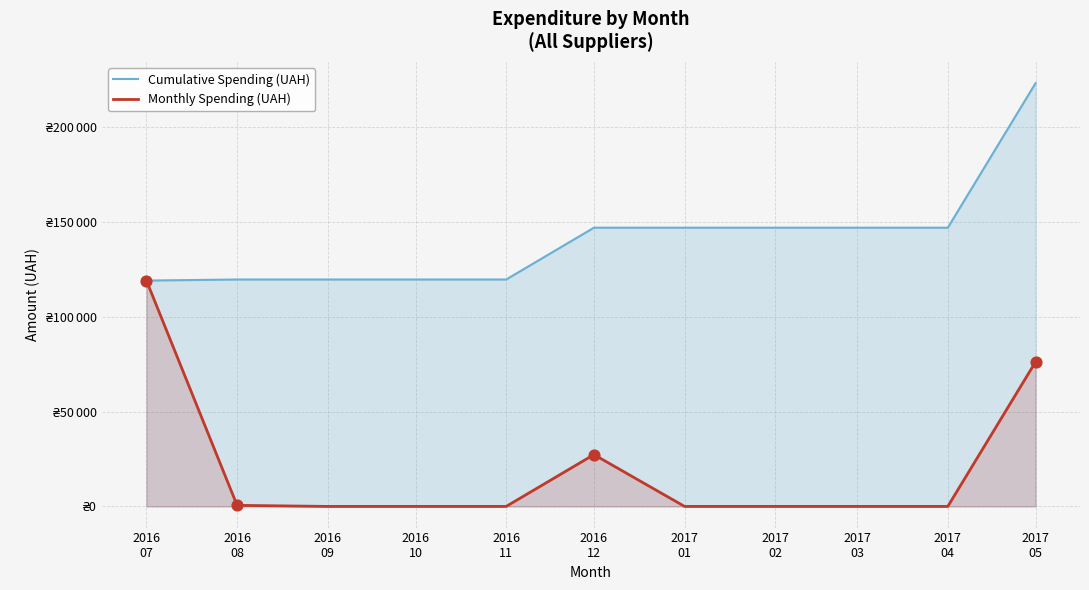

Which series reaches the minimum Y coordinate?

Monthly Spending (UAH)